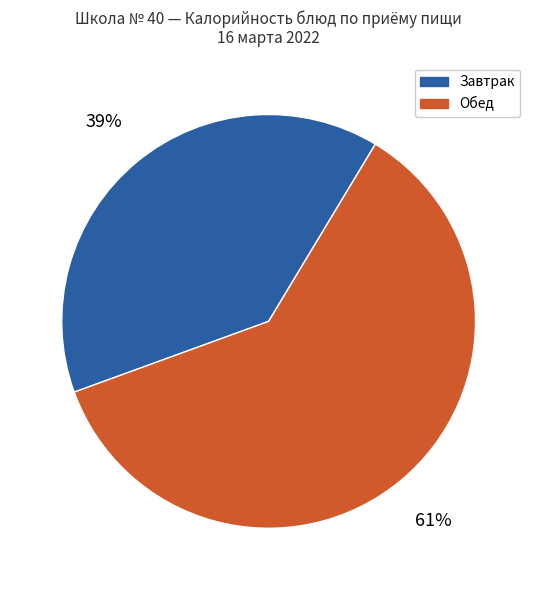

To the nearest percent, what is the average slice percentage?

50%